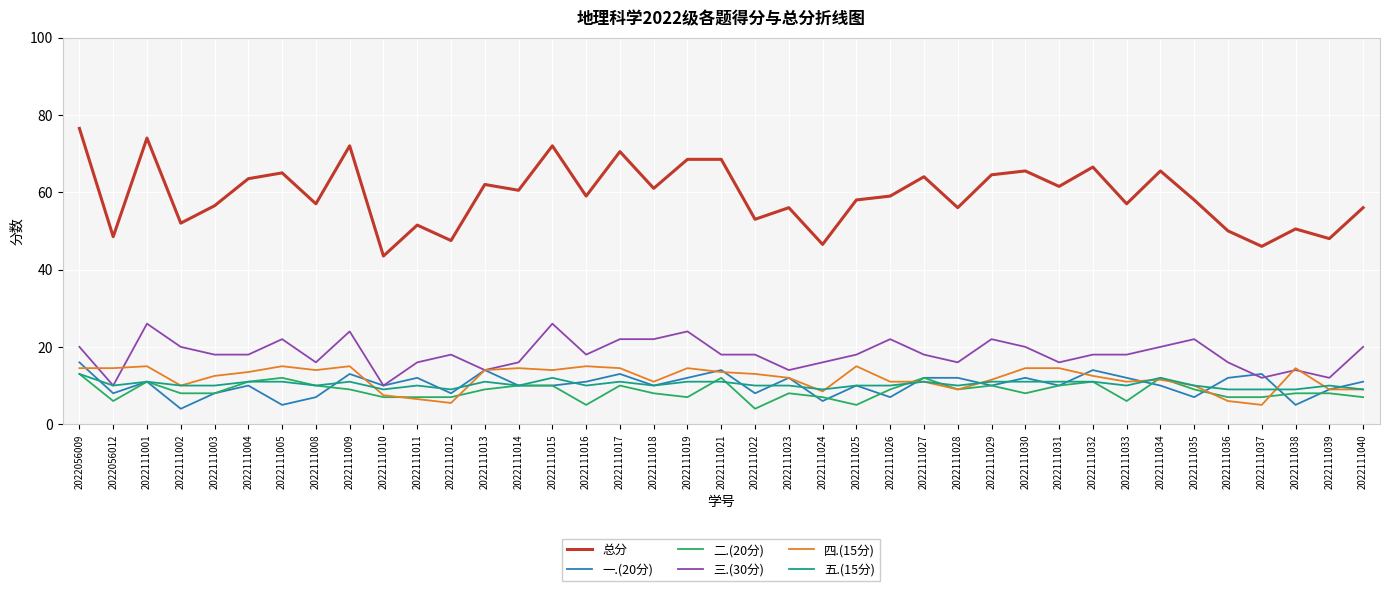

Reading left to right, what are all the values shown in this chart?

总分: 2022056009=76.5	2022056012=48.5	2022111001=74.0	2022111002=52.0	2022111003=56.5	2022111004=63.5	2022111005=65.0	2022111008=57.0	2022111009=72.0	2022111010=43.5	2022111011=51.5	2022111012=47.5	2022111013=62.0	2022111014=60.5	2022111015=72.0	2022111016=59.0	2022111017=70.5	2022111018=61.0	2022111019=68.5	2022111021=68.5	2022111022=53.0	2022111023=56.0	2022111024=46.5	2022111025=58.0	2022111026=59.0	2022111027=64.0	2022111028=56.0	2022111029=64.5	2022111030=65.5	2022111031=61.5	2022111032=66.5	2022111033=57.0	2022111034=65.5	2022111035=58.0	2022111036=50.0	2022111037=46.0	2022111038=50.5	2022111039=48.0	2022111040=56.0
一.(20分): 2022056009=16.0	2022056012=8.0	2022111001=11.0	2022111002=4.0	2022111003=8.0	2022111004=10.0	2022111005=5.0	2022111008=7.0	2022111009=13.0	2022111010=10.0	2022111011=12.0	2022111012=8.0	2022111013=14.0	2022111014=10.0	2022111015=10.0	2022111016=11.0	2022111017=13.0	2022111018=10.0	2022111019=12.0	2022111021=14.0	2022111022=8.0	2022111023=12.0	2022111024=6.0	2022111025=10.0	2022111026=7.0	2022111027=12.0	2022111028=12.0	2022111029=10.0	2022111030=12.0	2022111031=10.0	2022111032=14.0	2022111033=12.0	2022111034=10.0	2022111035=7.0	2022111036=12.0	2022111037=13.0	2022111038=5.0	2022111039=9.0	2022111040=11.0
二.(20分): 2022056009=13.0	2022056012=6.0	2022111001=11.0	2022111002=8.0	2022111003=8.0	2022111004=11.0	2022111005=12.0	2022111008=10.0	2022111009=9.0	2022111010=7.0	2022111011=7.0	2022111012=7.0	2022111013=9.0	2022111014=10.0	2022111015=10.0	2022111016=5.0	2022111017=10.0	2022111018=8.0	2022111019=7.0	2022111021=12.0	2022111022=4.0	2022111023=8.0	2022111024=7.0	2022111025=5.0	2022111026=9.0	2022111027=12.0	2022111028=9.0	2022111029=10.0	2022111030=8.0	2022111031=10.0	2022111032=11.0	2022111033=6.0	2022111034=12.0	2022111035=9.0	2022111036=7.0	2022111037=7.0	2022111038=8.0	2022111039=8.0	2022111040=7.0
三.(30分): 2022056009=20.0	2022056012=10.0	2022111001=26.0	2022111002=20.0	2022111003=18.0	2022111004=18.0	2022111005=22.0	2022111008=16.0	2022111009=24.0	2022111010=10.0	2022111011=16.0	2022111012=18.0	2022111013=14.0	2022111014=16.0	2022111015=26.0	2022111016=18.0	2022111017=22.0	2022111018=22.0	2022111019=24.0	2022111021=18.0	2022111022=18.0	2022111023=14.0	2022111024=16.0	2022111025=18.0	2022111026=22.0	2022111027=18.0	2022111028=16.0	2022111029=22.0	2022111030=20.0	2022111031=16.0	2022111032=18.0	2022111033=18.0	2022111034=20.0	2022111035=22.0	2022111036=16.0	2022111037=12.0	2022111038=14.0	2022111039=12.0	2022111040=20.0
四.(15分): 2022056009=14.5	2022056012=14.5	2022111001=15.0	2022111002=10.0	2022111003=12.5	2022111004=13.5	2022111005=15.0	2022111008=14.0	2022111009=15.0	2022111010=7.5	2022111011=6.5	2022111012=5.5	2022111013=14.0	2022111014=14.5	2022111015=14.0	2022111016=15.0	2022111017=14.5	2022111018=11.0	2022111019=14.5	2022111021=13.5	2022111022=13.0	2022111023=12.0	2022111024=8.5	2022111025=15.0	2022111026=11.0	2022111027=11.0	2022111028=9.0	2022111029=11.5	2022111030=14.5	2022111031=14.5	2022111032=12.5	2022111033=11.0	2022111034=11.5	2022111035=10.0	2022111036=6.0	2022111037=5.0	2022111038=14.5	2022111039=9.0	2022111040=9.0
五.(15分): 2022056009=13.0	2022056012=10.0	2022111001=11.0	2022111002=10.0	2022111003=10.0	2022111004=11.0	2022111005=11.0	2022111008=10.0	2022111009=11.0	2022111010=9.0	2022111011=10.0	2022111012=9.0	2022111013=11.0	2022111014=10.0	2022111015=12.0	2022111016=10.0	2022111017=11.0	2022111018=10.0	2022111019=11.0	2022111021=11.0	2022111022=10.0	2022111023=10.0	2022111024=9.0	2022111025=10.0	2022111026=10.0	2022111027=11.0	2022111028=10.0	2022111029=11.0	2022111030=11.0	2022111031=11.0	2022111032=11.0	2022111033=10.0	2022111034=12.0	2022111035=10.0	2022111036=9.0	2022111037=9.0	2022111038=9.0	2022111039=10.0	2022111040=9.0